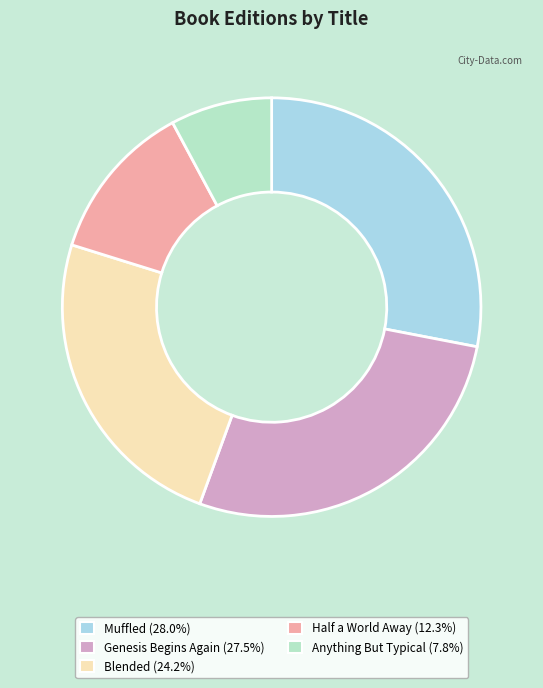

What is the smallest slice in the pie chart?

Anything But Typical